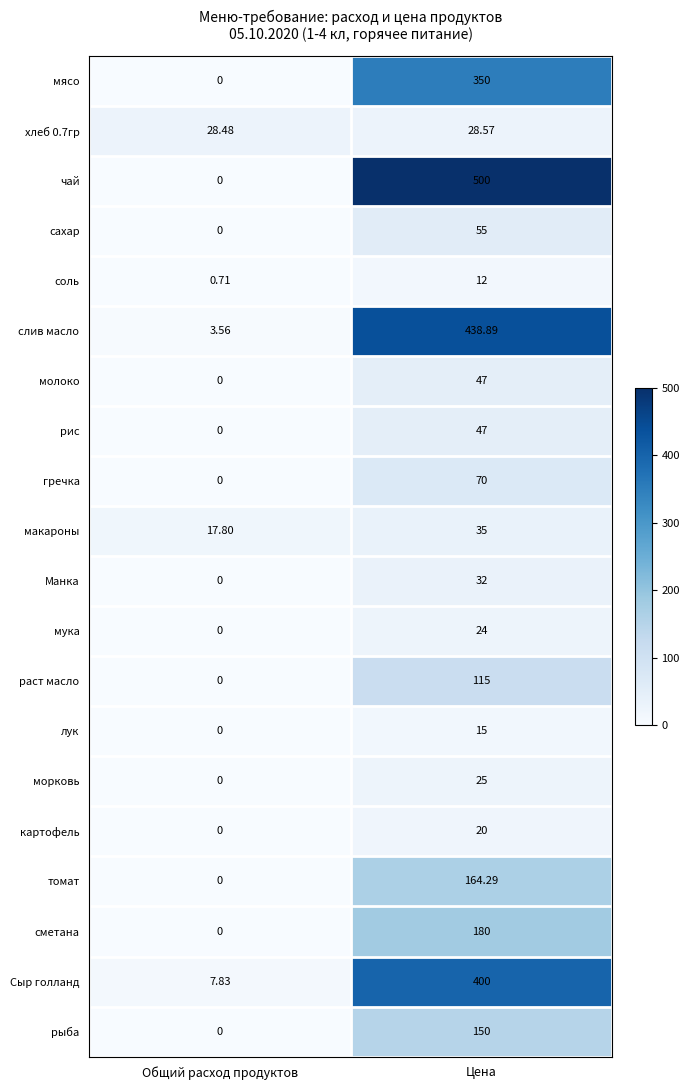

Which category has the lowest value in the раст масло series?

Общий расход продуктов